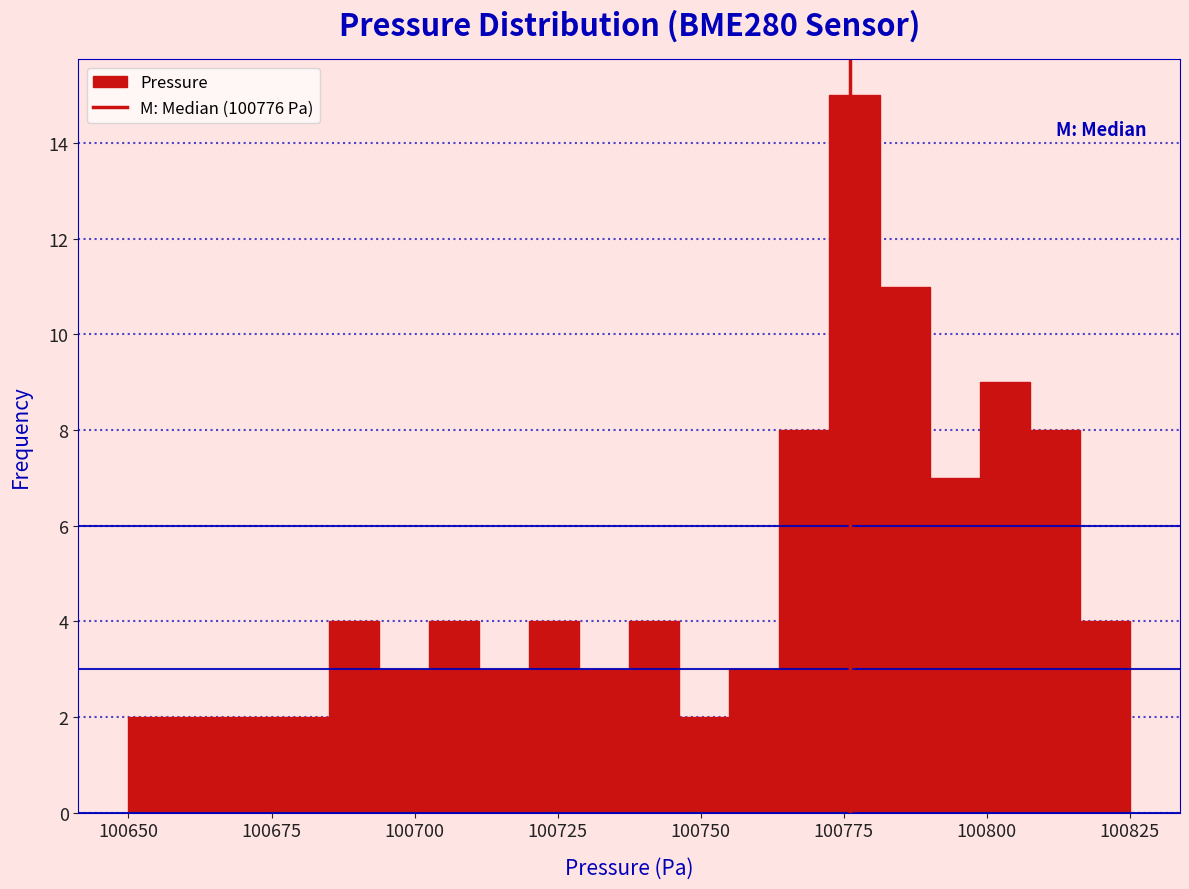

Around what value on the x-axis is the tallest bar? Give the approximate position of its centre, as read against the axis.

100775